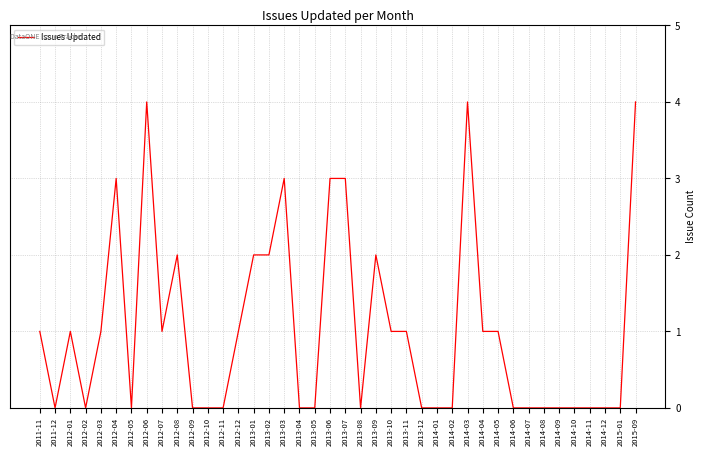

What is the difference between the values at 2013-03 and 2013-02?

1